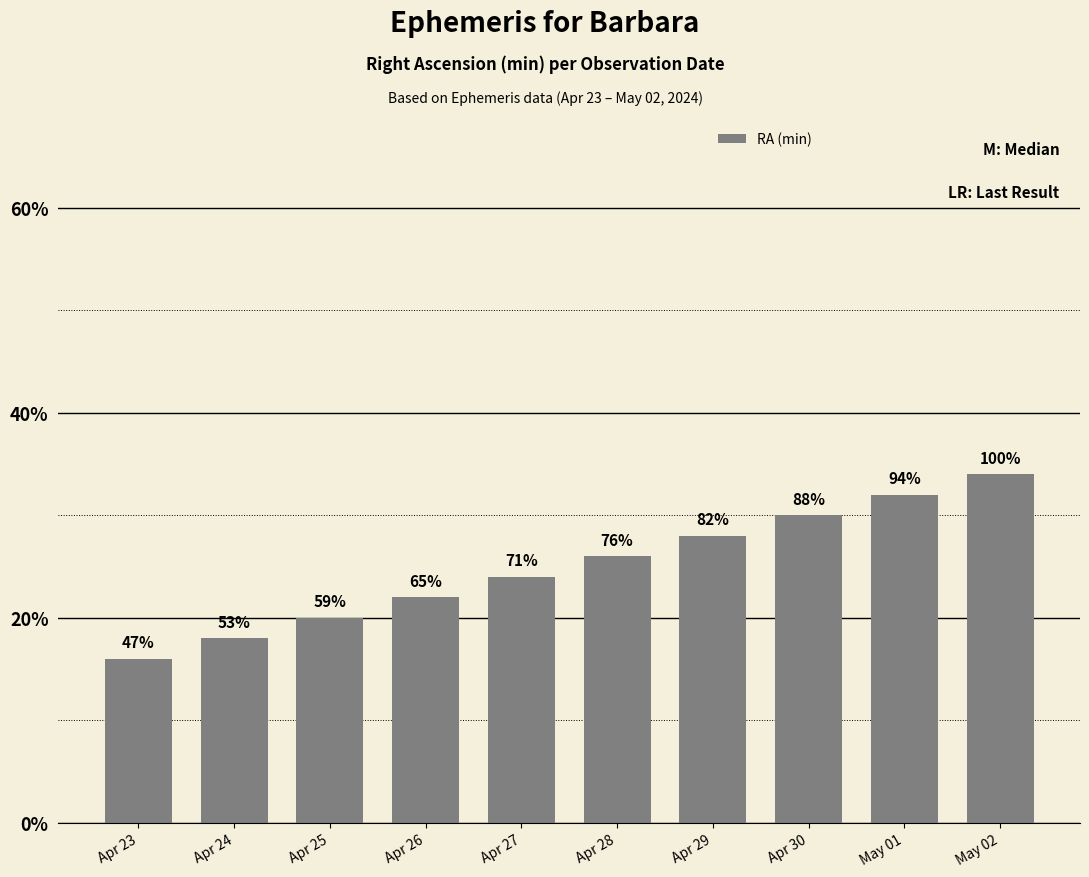

True or false: the data shows 28 at Apr 24.

False